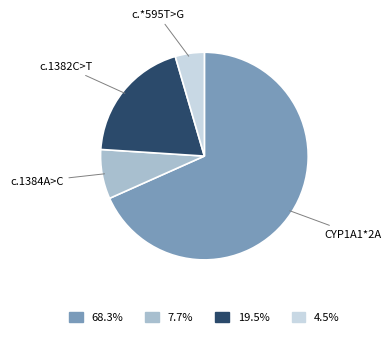

Count the number of slices in the pie.

4